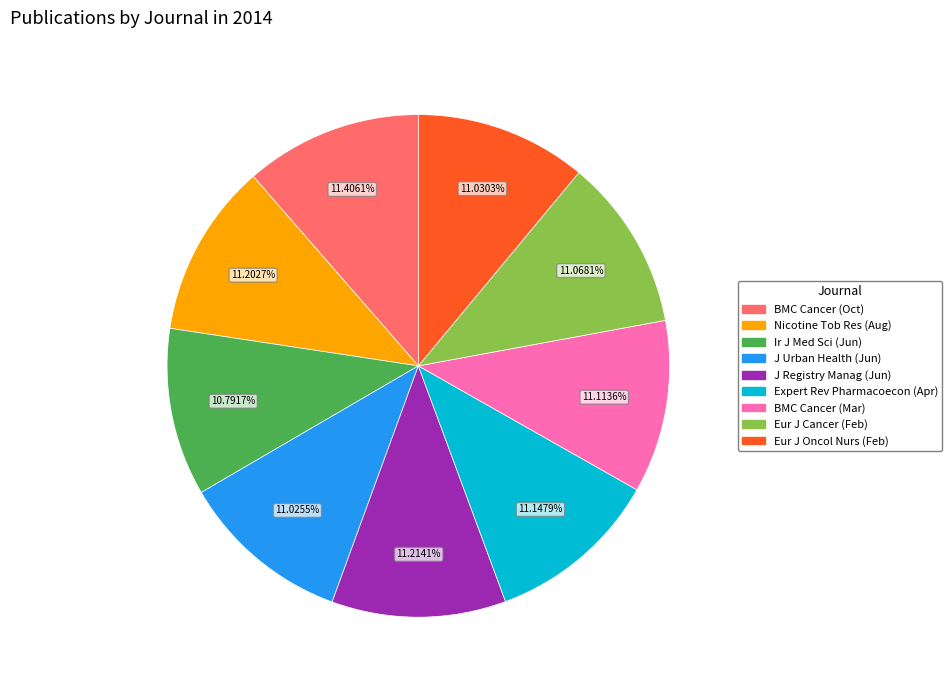

What is the total percentage of J Urban Health (Jun) and BMC Cancer (Oct)?

22.4%